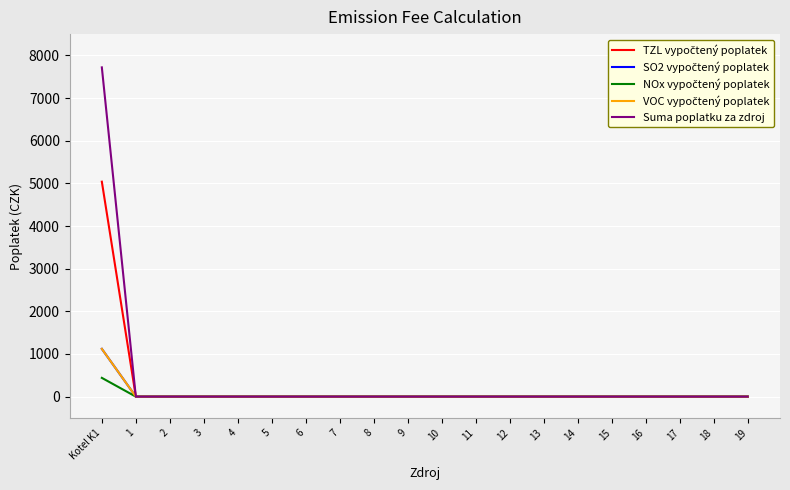

True or false: VOC vypočtený poplatek and TZL vypočtený poplatek intersect in this chart.

False